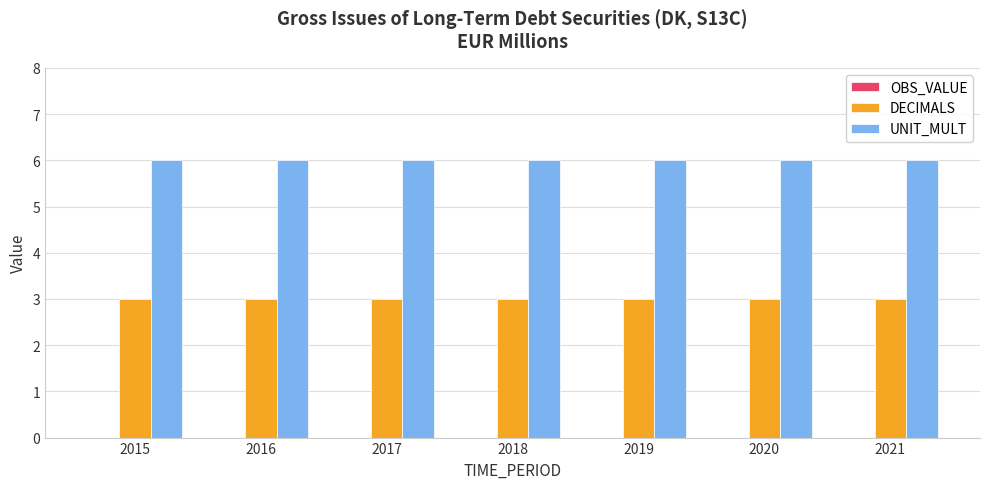

What is the greatest value displayed?

6